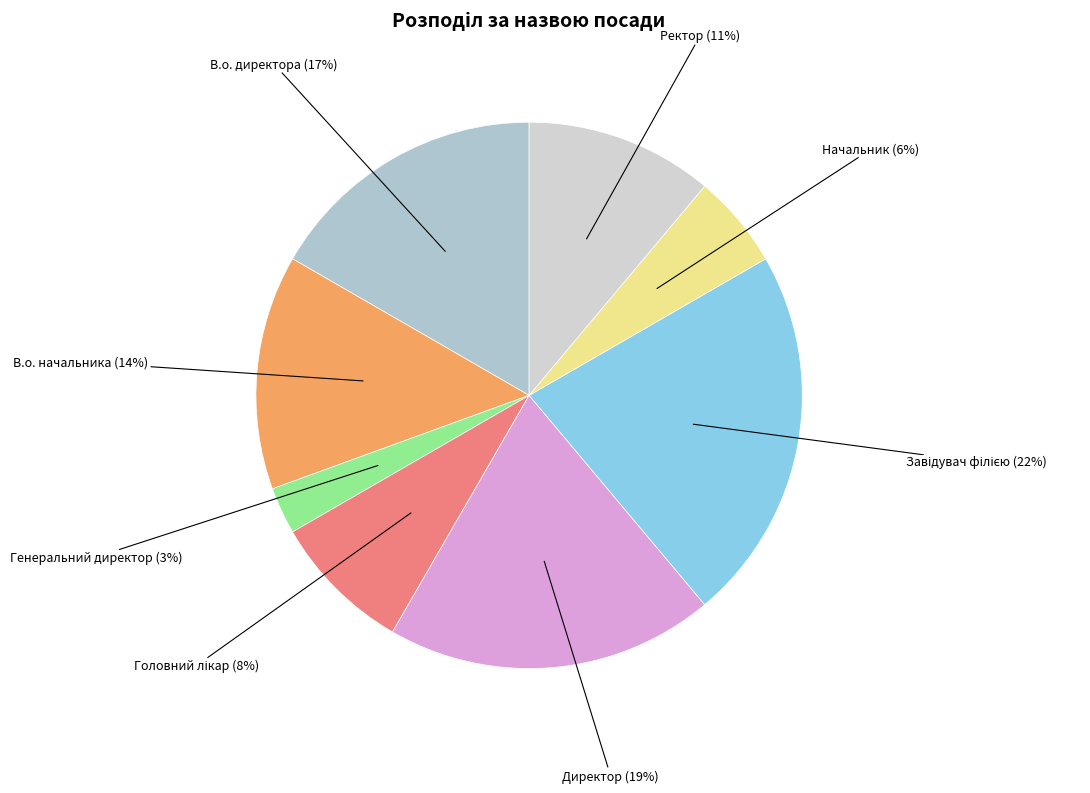

Count the number of slices in the pie.

8